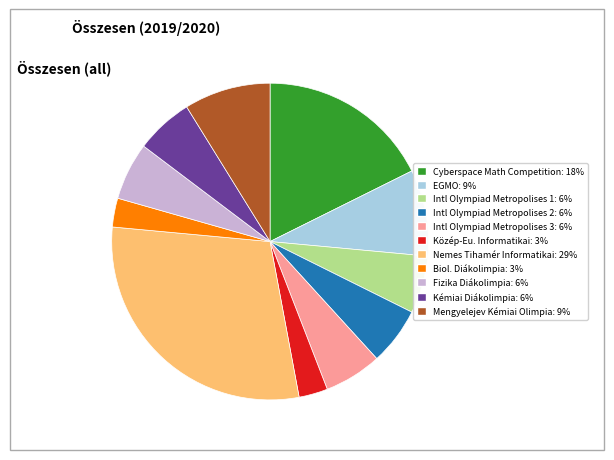

Is there any slice that represents more than half of the pie?

No